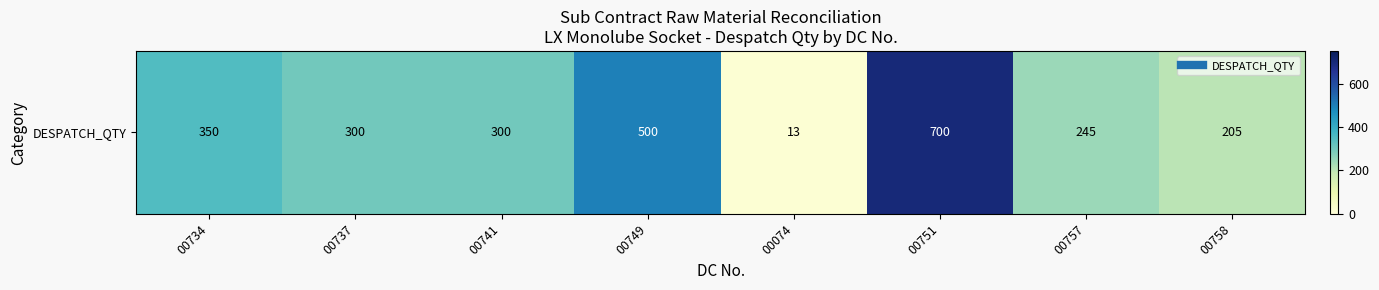

List the labels in order of value, largest first.

00751, 00749, 00734, 00737, 00741, 00757, 00758, 00074